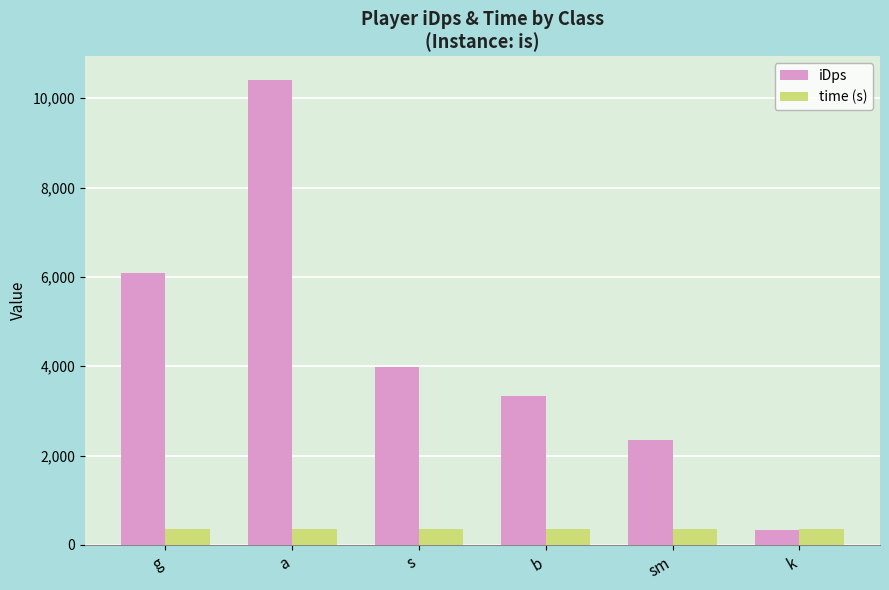

The value of time (s) at k is 360.0. True or false?

True